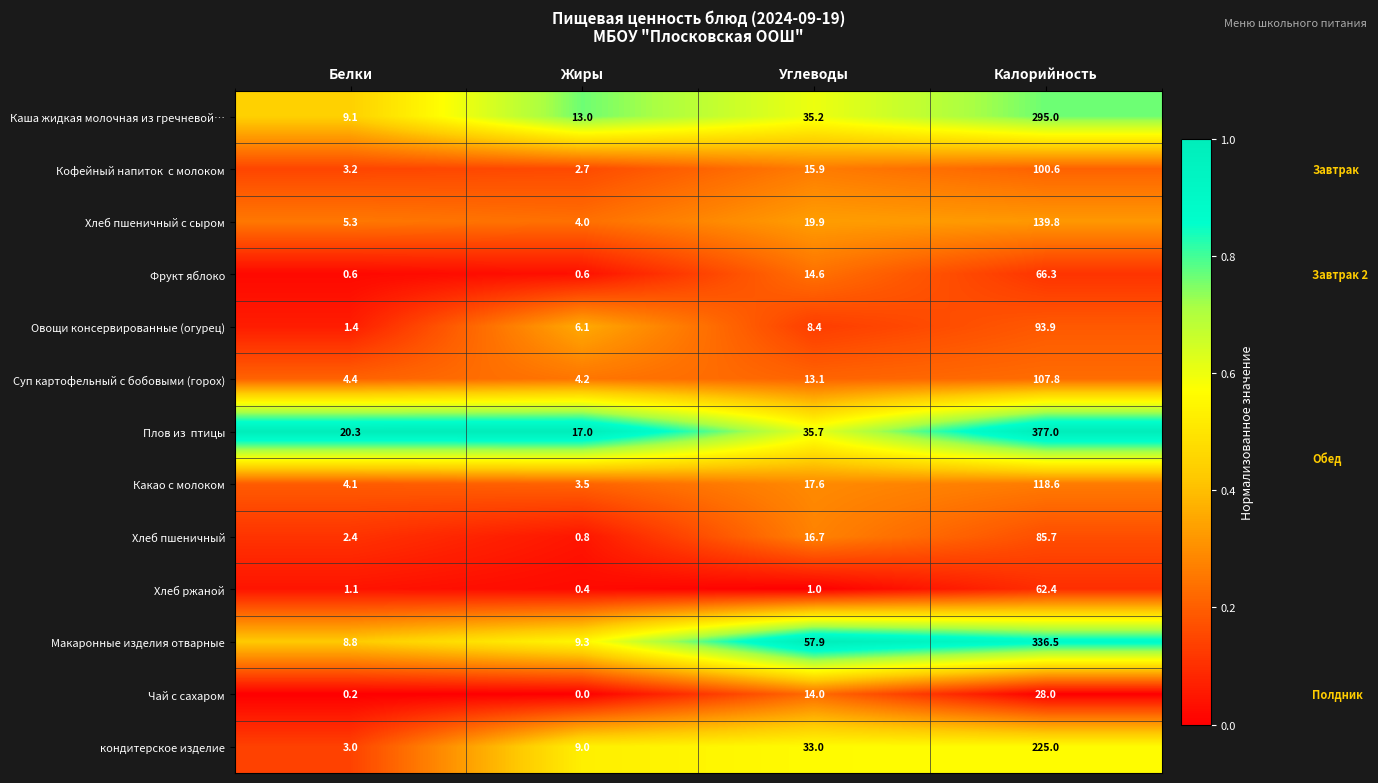

Which label corresponds to the smallest value in the chart?

Жиры